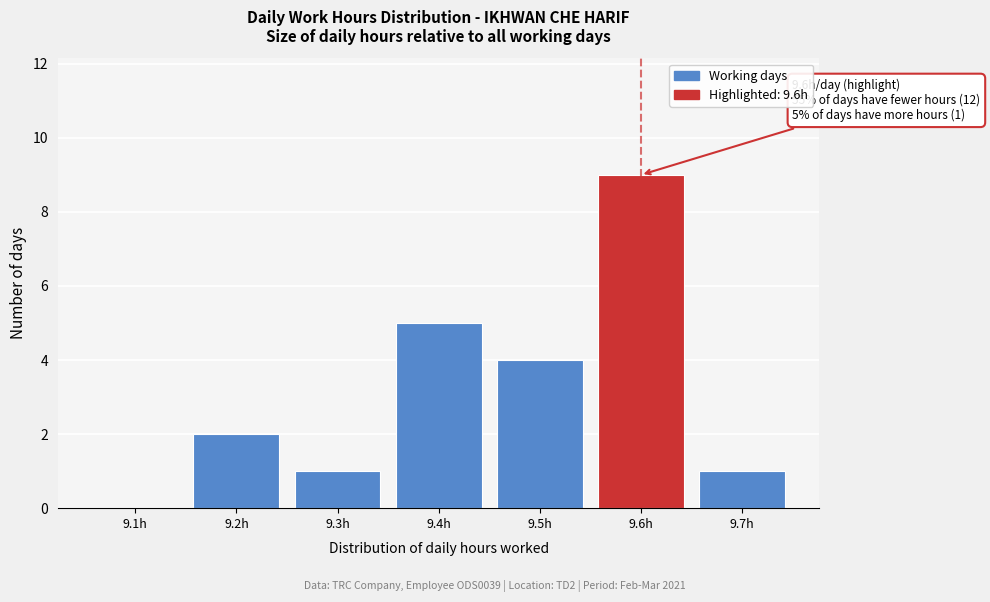

Reading left to right, what are all the values shown in this chart?

9.1h=0	9.2h=2	9.3h=1	9.4h=5	9.5h=4	9.6h=9	9.7h=1